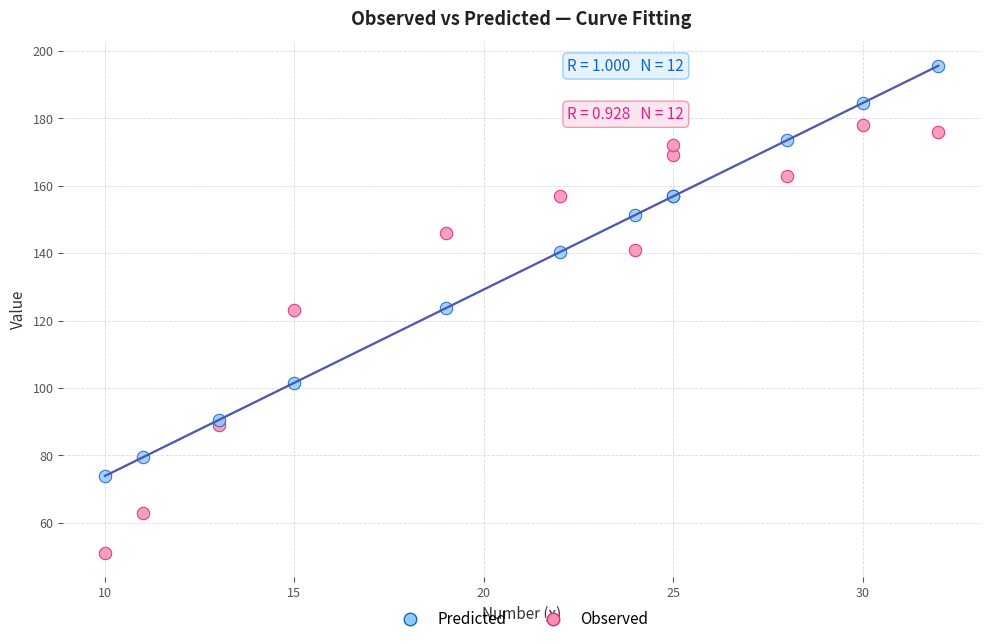

Which series reaches the maximum Y coordinate?

Predicted